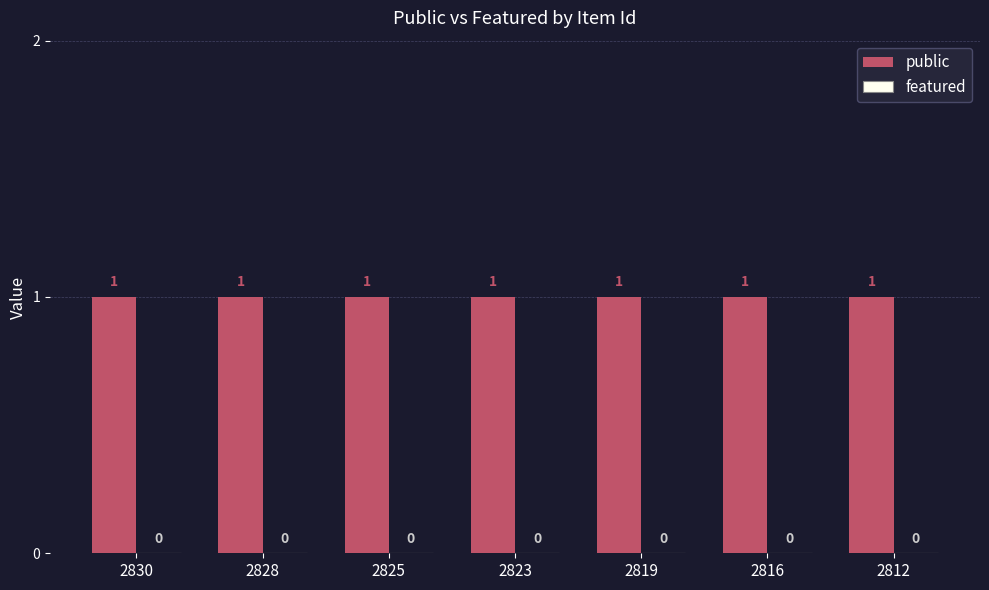

The public series shows 1 at 2816. True or false?

True